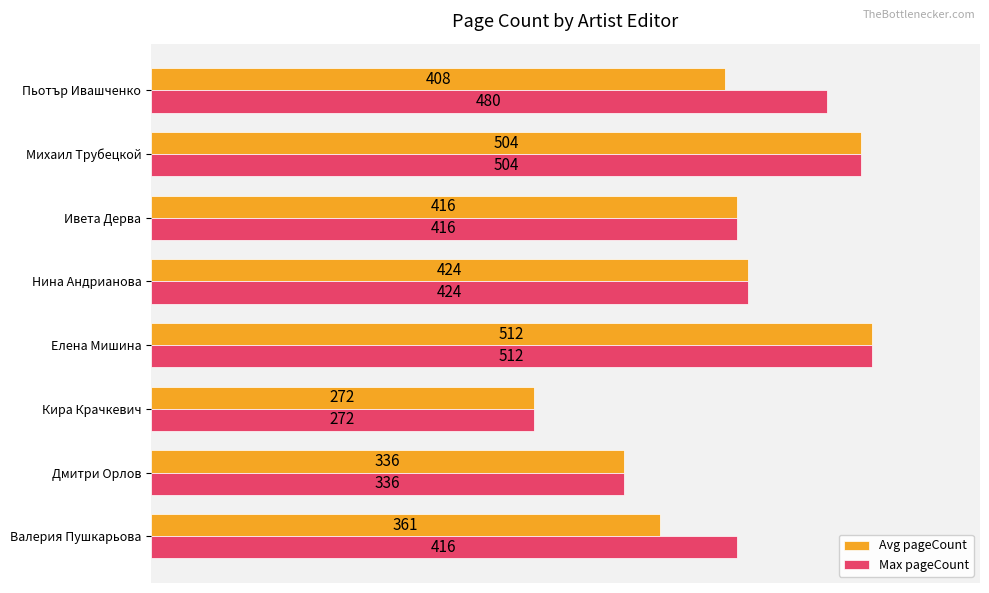

The value of Avg pageCount at Кира Крачкевич is 272.0. True or false?

True